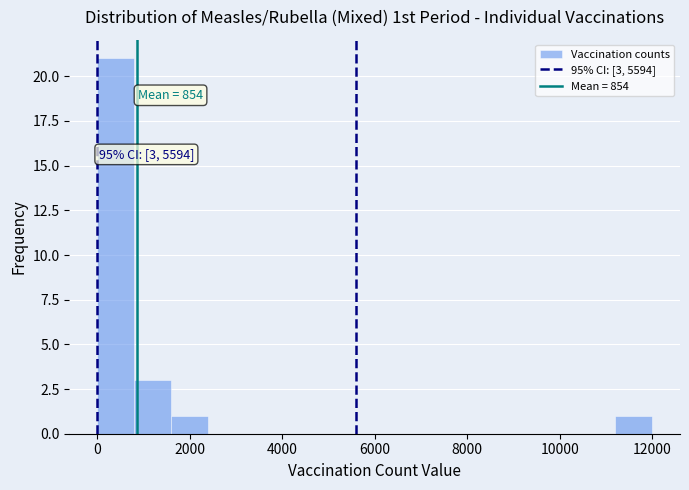

Over which range of the x-axis is the bar tallest?

0 to 800